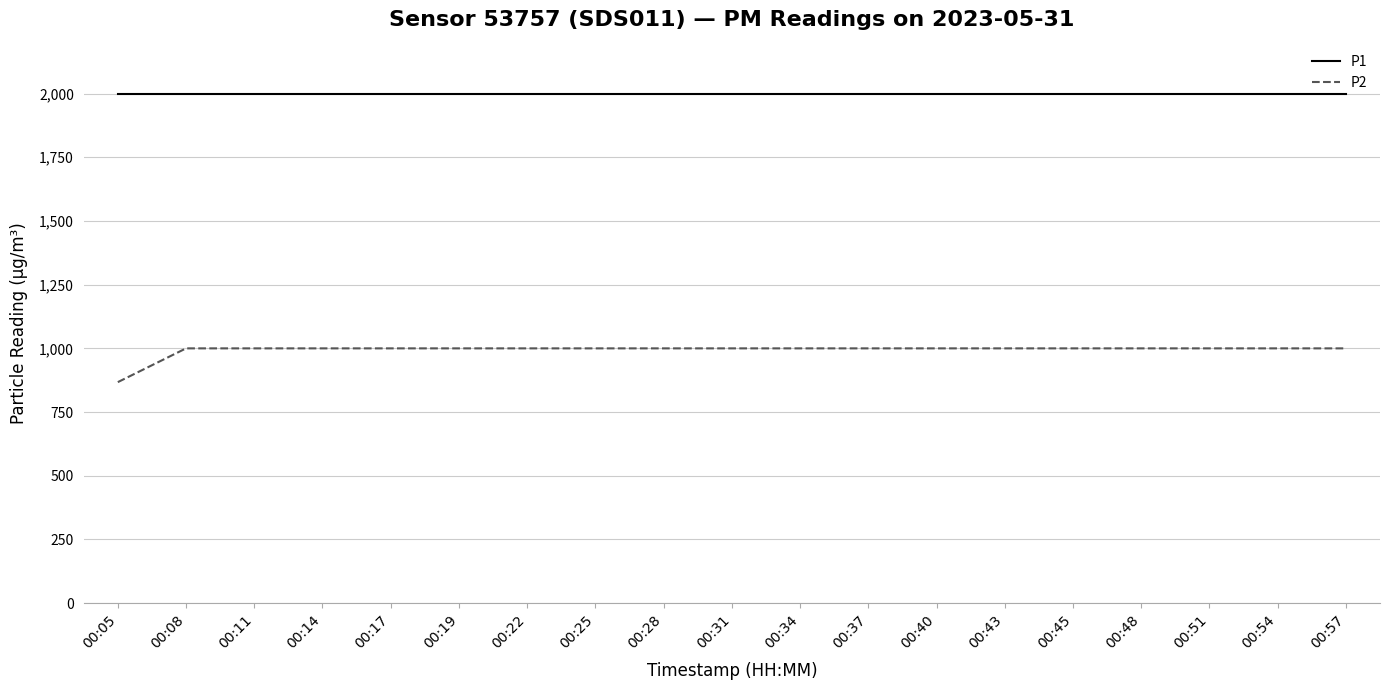

The value of P2 at 00:37 is 999.9. True or false?

True